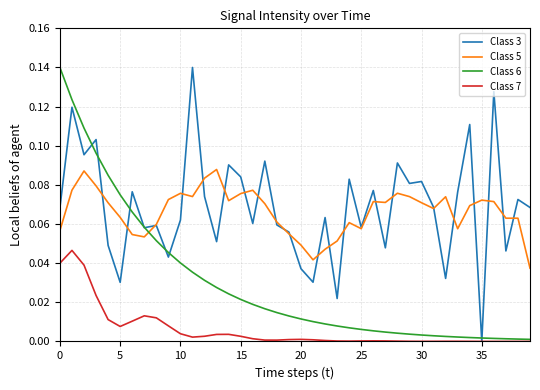

True or false: Class 5 and Class 7 cross at least once.

False